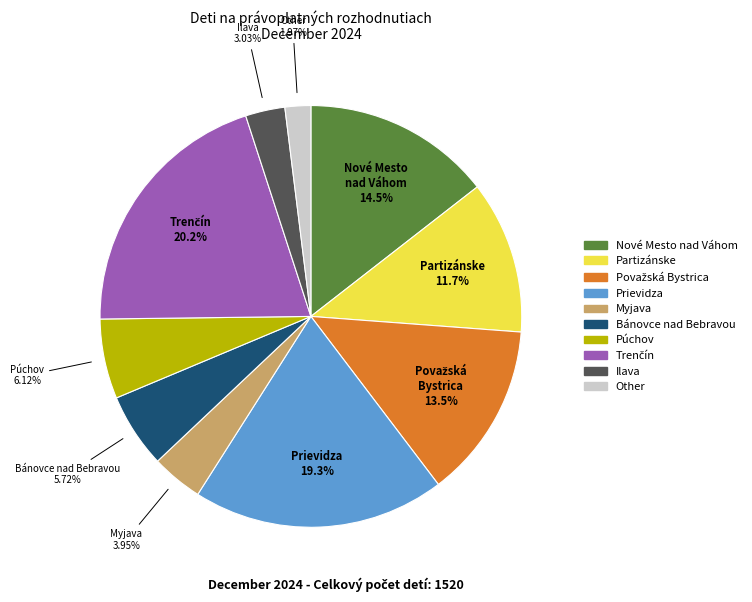

Is there a majority slice in this chart?

No